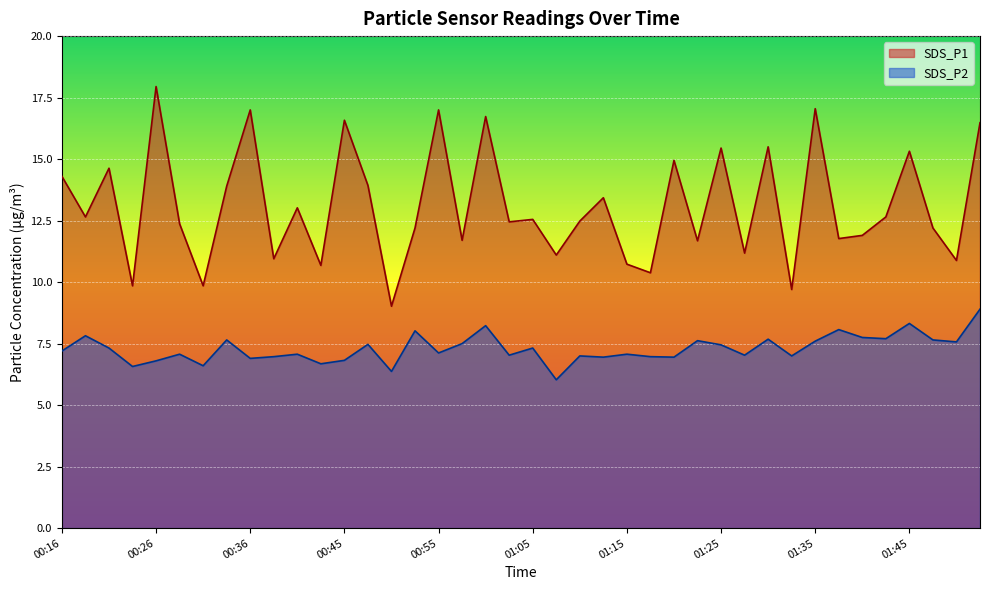

How many lines are shown in the chart?

2